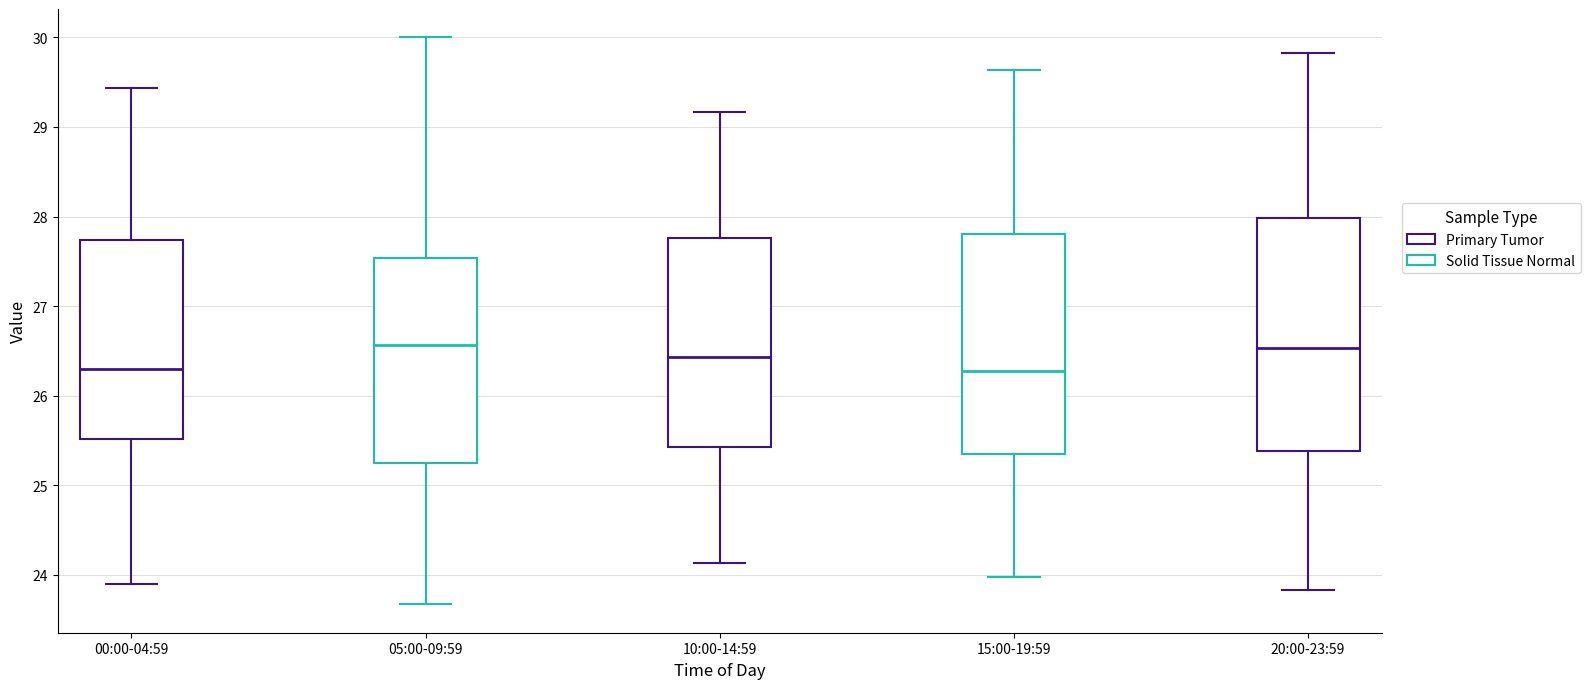

Which box is the tallest, from its lower edge to its upper edge?

20:00-23:59